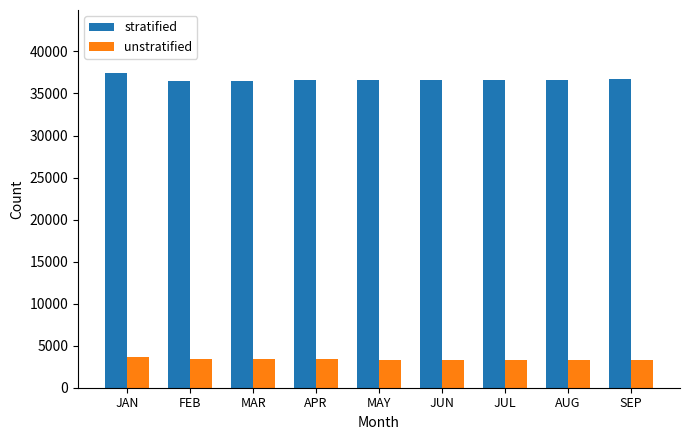

What is the total value across all series at JUN?

39900